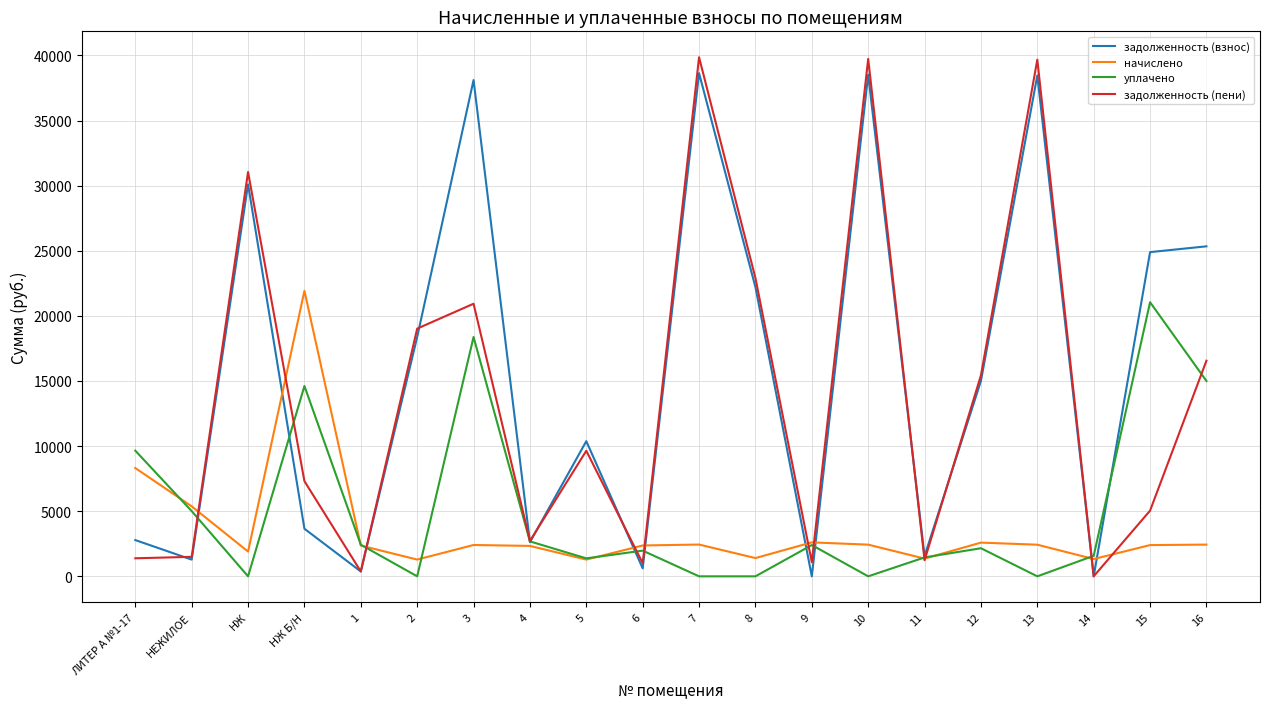

Where is задолженность (взнос) nearest to the value 19317?

2